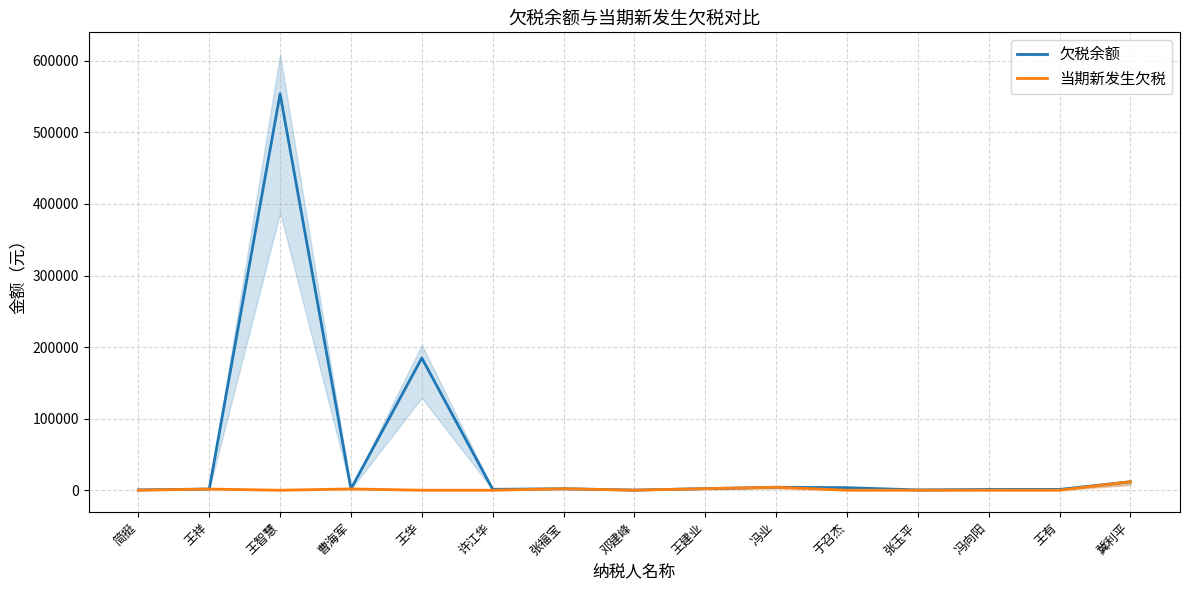

Reading right to left, extract all data points from this chart.

欠税余额: 11752.3	1080.5	1028.3	416.9	3559.2	4102.7	2205.0	210.2	2075.9	1258.7	184680.7	1800.0	553910.8	1620.0	500.0
当期新发生欠税: 11752.3	0.0	0.0	0.0	0.0	4102.7	2205.0	0.0	2075.9	0.0	0.0	1800.0	0.0	1620.0	0.0